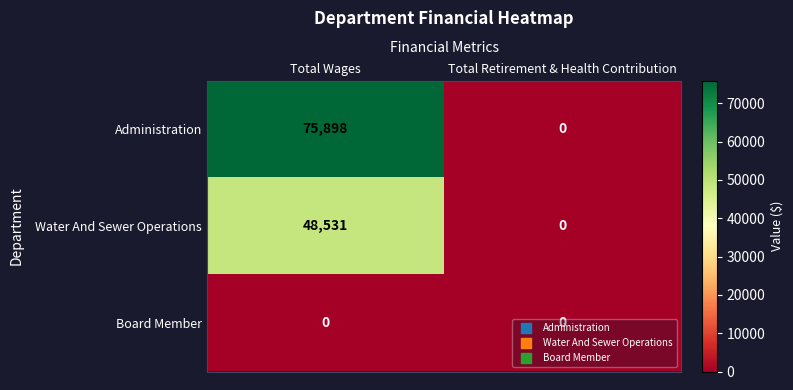

At which category is the sum across all series the highest?

Total Wages